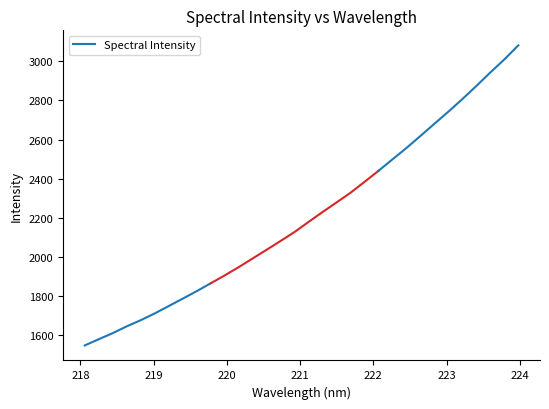

True or false: there are more than 0 points higher than both neighbors.

False